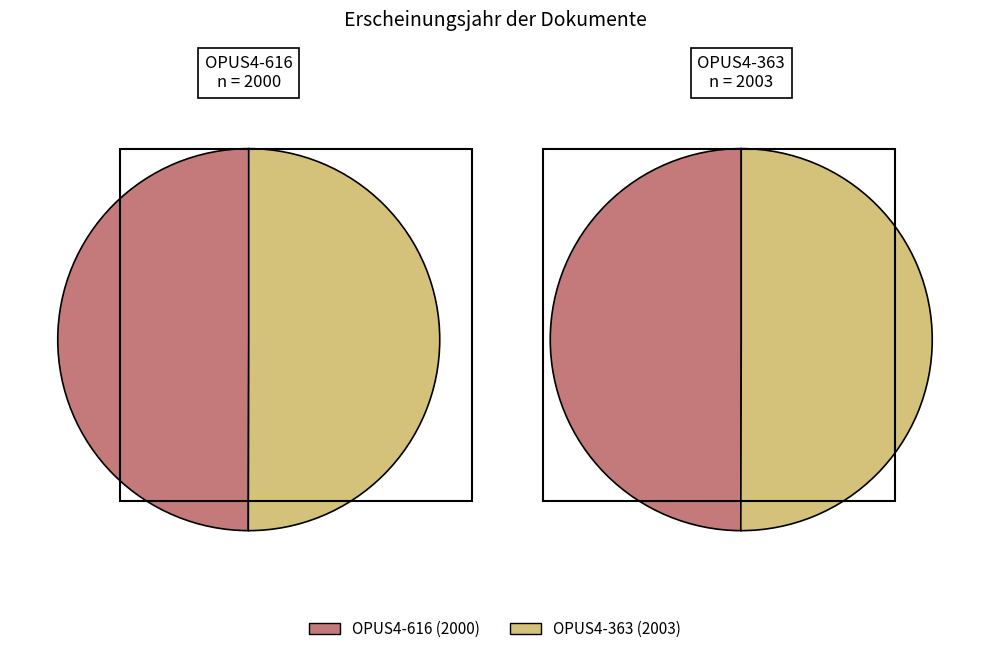

Is it true that OPUS4-363 is 50% of the pie?

True